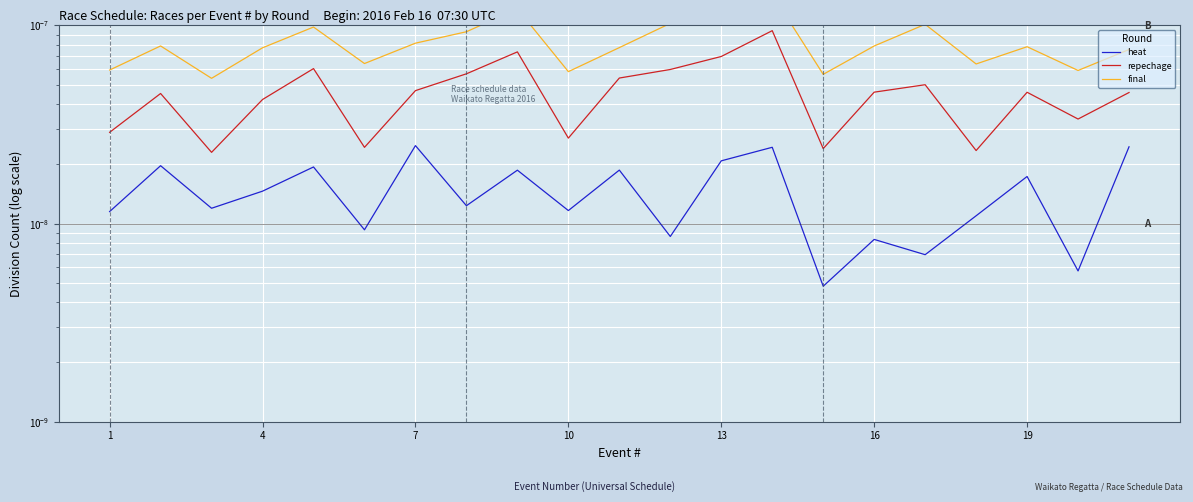

Which has a higher value, 19 or 13?

13